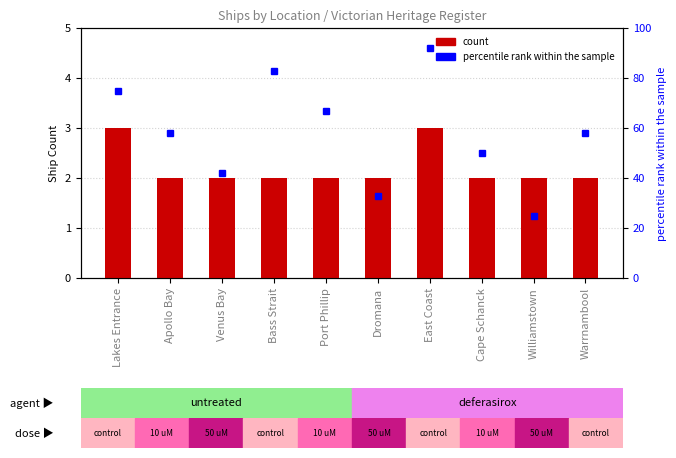

Reading left to right, extract all data points from this chart.

count: 3	2	2	2	2	2	3	2	2	2
percentile rank within the sample: 75	58	42	83	67	33	92	50	25	58